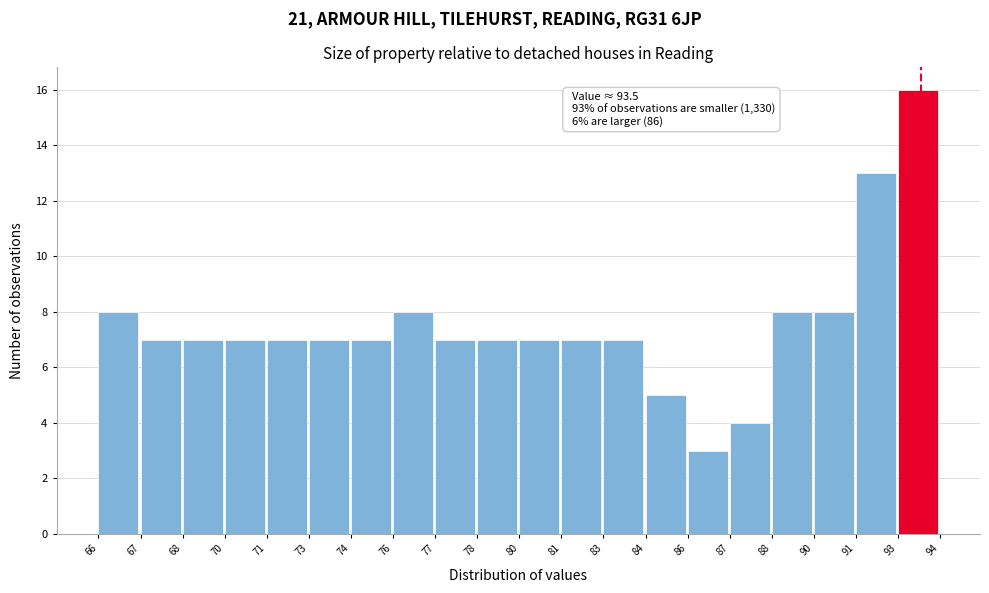

Reading left to right, what are all the values shown in this chart?

66=8	67=7	68=7	70=7	71=7	73=7	74=7	76=8	77=7	78=7	80=7	81=7	83=7	84=5	86=3	87=4	88=8	90=8	91=13	93=16